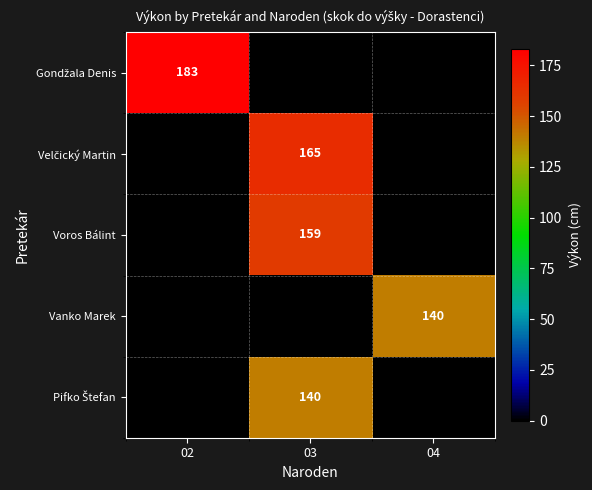

Is it true that Vanko Marek equals 220 at 04?

False